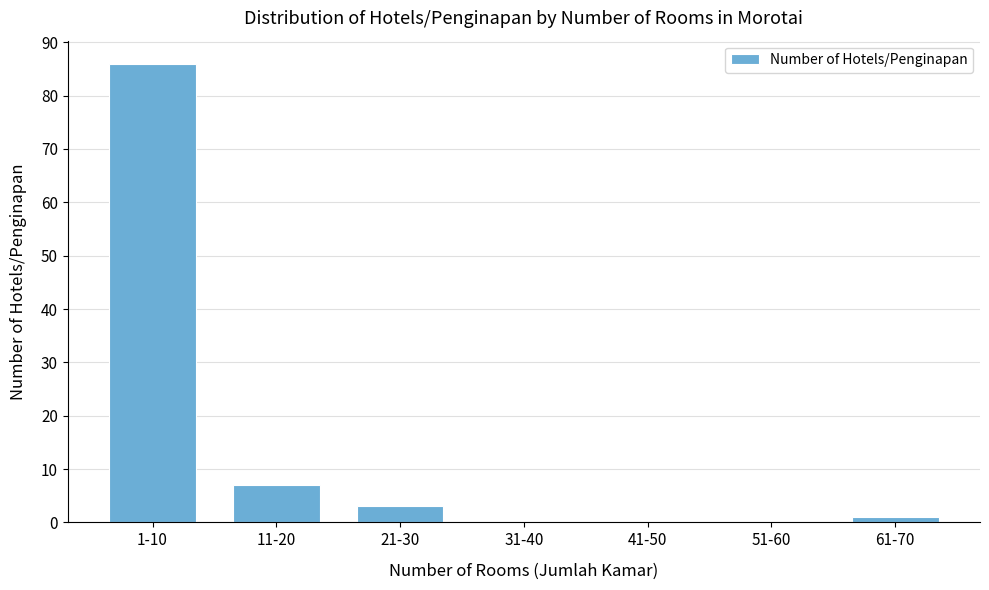

Reading left to right, list all the values displayed in this chart.

1-10=86	11-20=7	21-30=3	31-40=0	41-50=0	51-60=0	61-70=1